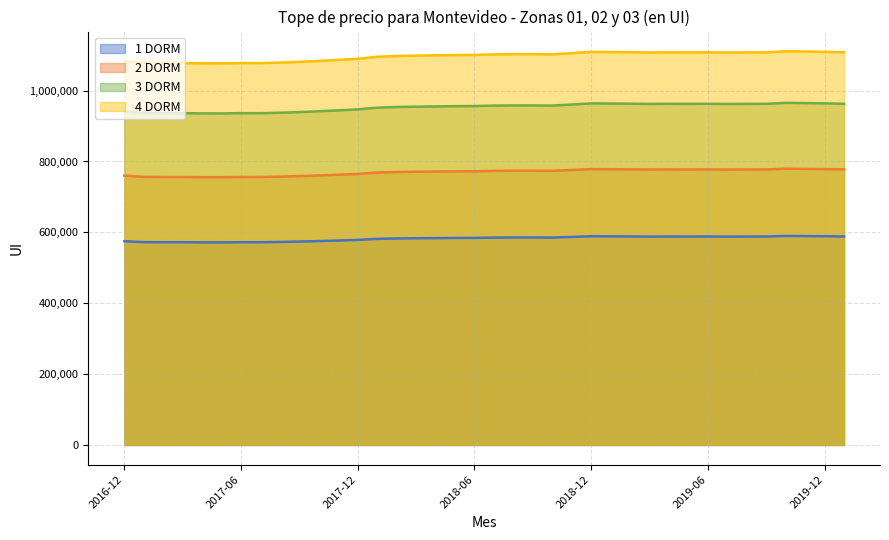

Does the chart display data point markers on the line(s)?

No